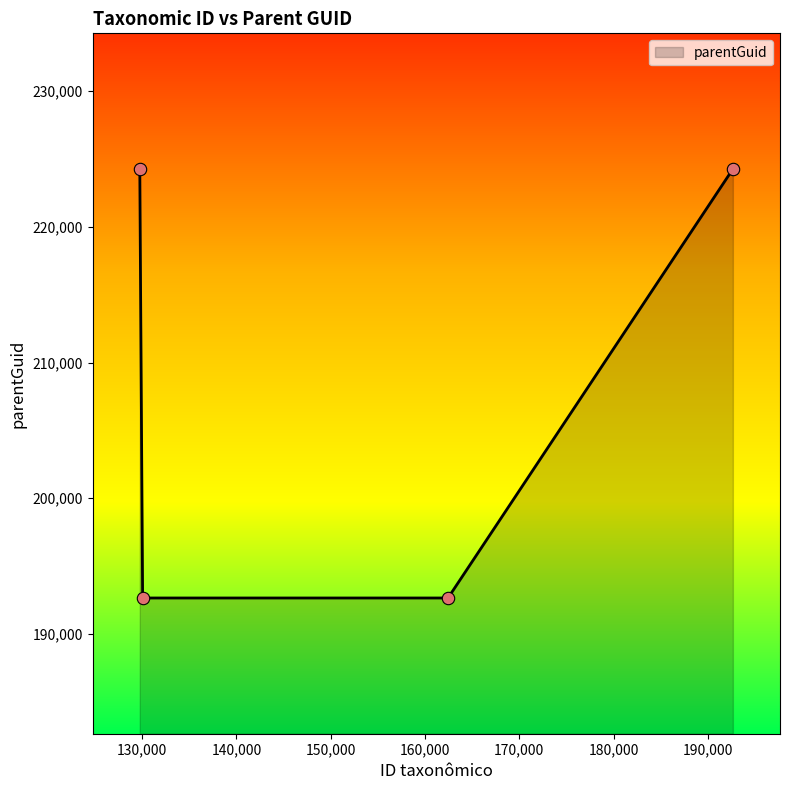

What is the maximum value shown in the chart?

224252